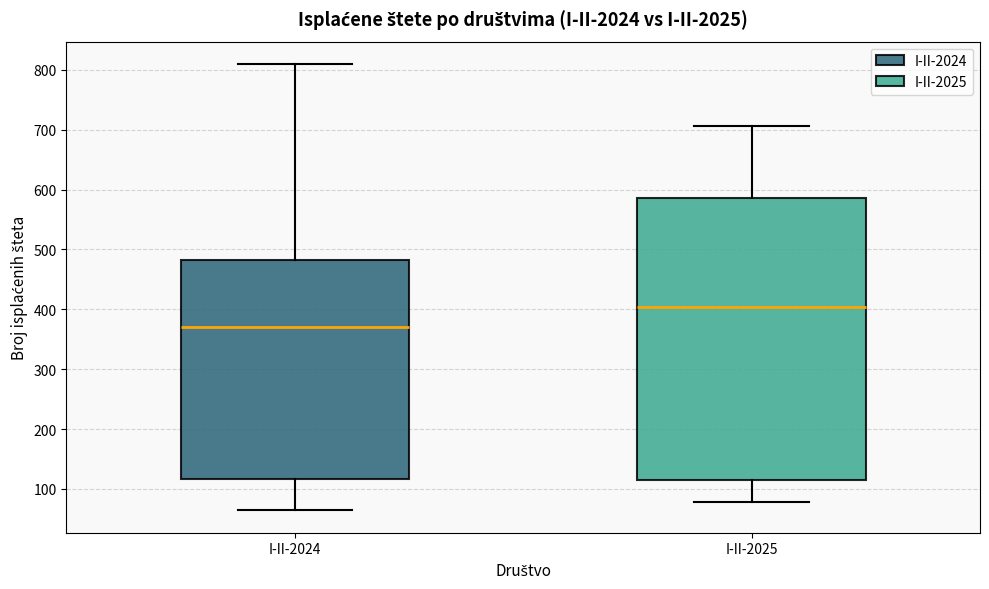

Reading left to right, read every box against the y-axis: the position of its median line, the range the box covers, and the ends of its whiskers. The values are not printed on the chart, so give them approximately, as read against the axis.

I-II-2024: median 370, box 120 to 480, whiskers 60 to 810
I-II-2025: median 400, box 120 to 590, whiskers 80 to 710